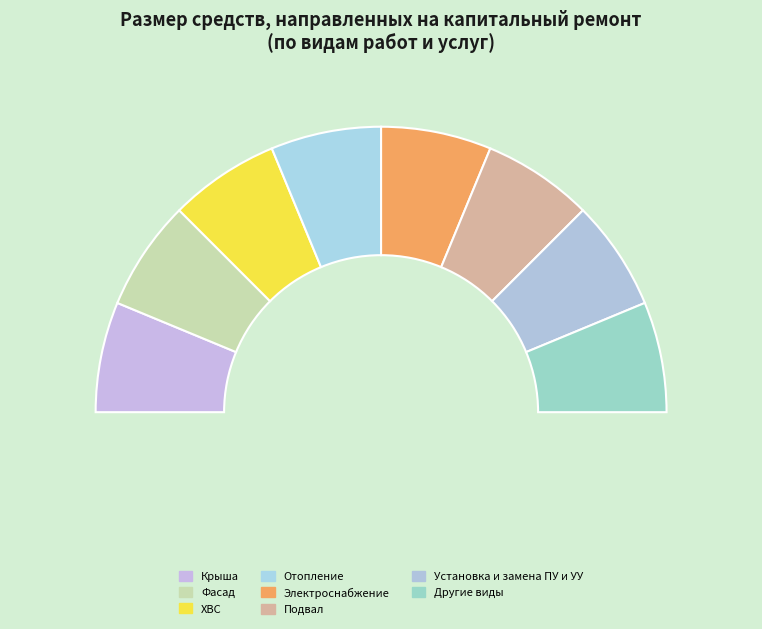

Is Электроснабжение the majority of the pie?

No